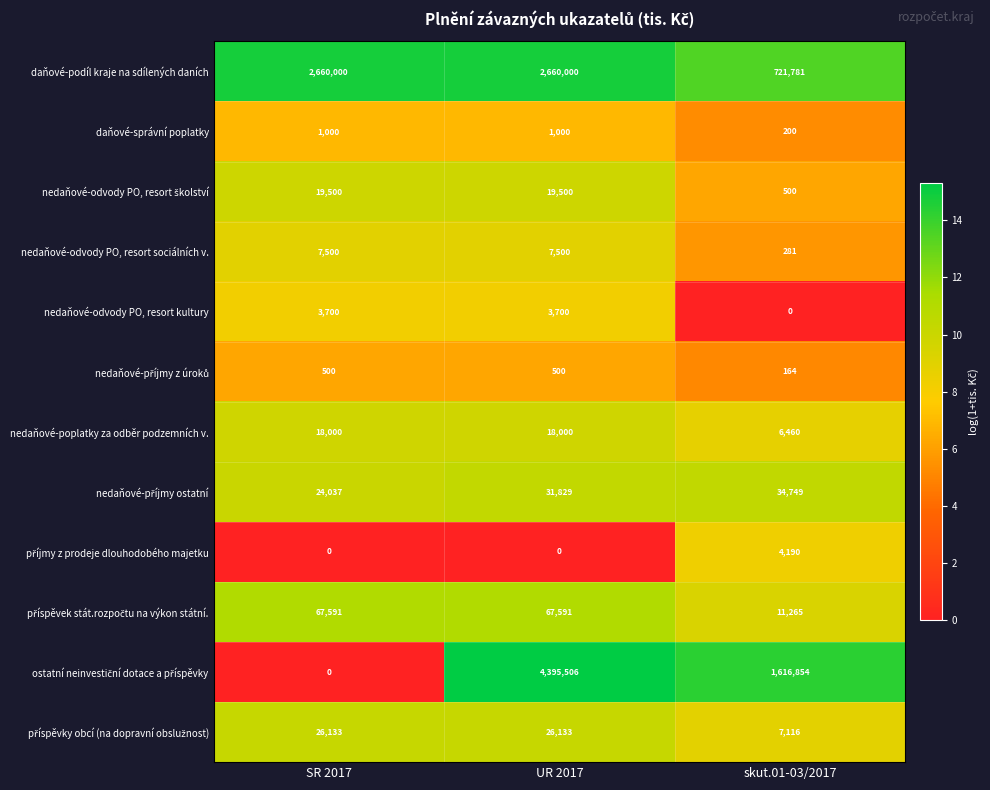

What is the spread (max minus min) of values at SR 2017?

2660000